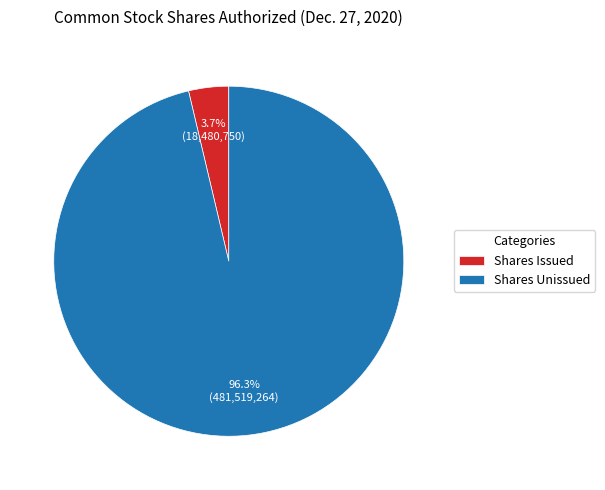

Does Shares Issued represent more than half of the total?

No